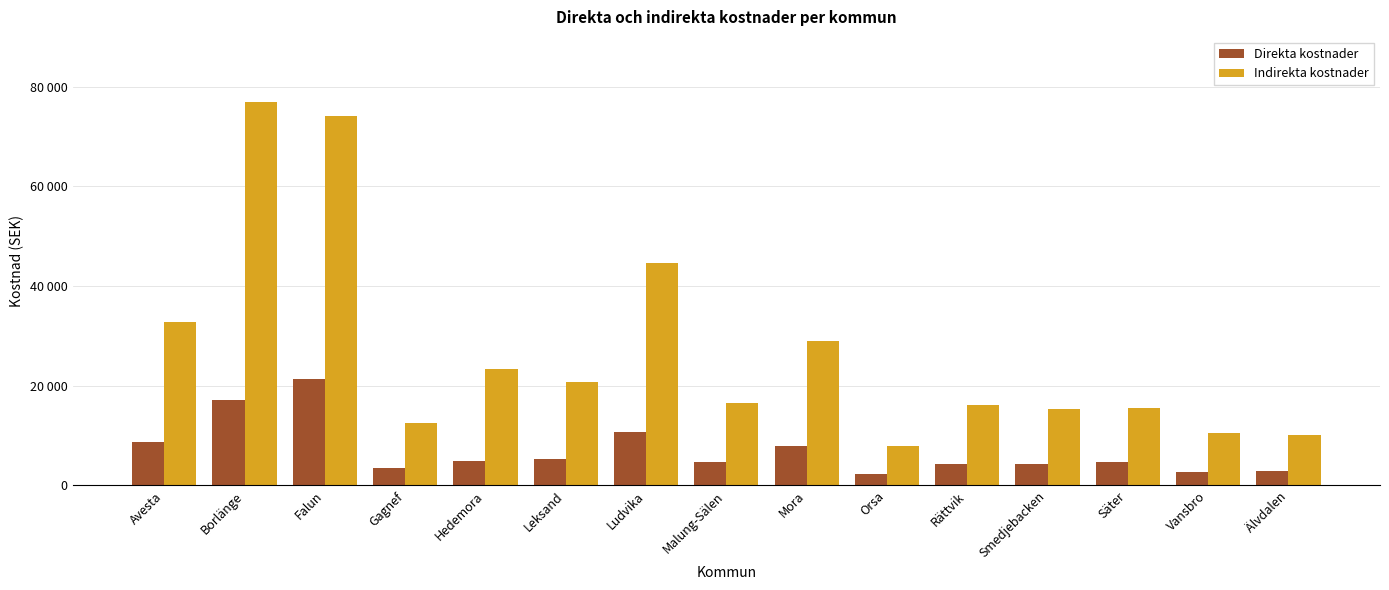

Where does the Indirekta kostnader series first go above 16551357?

Avesta